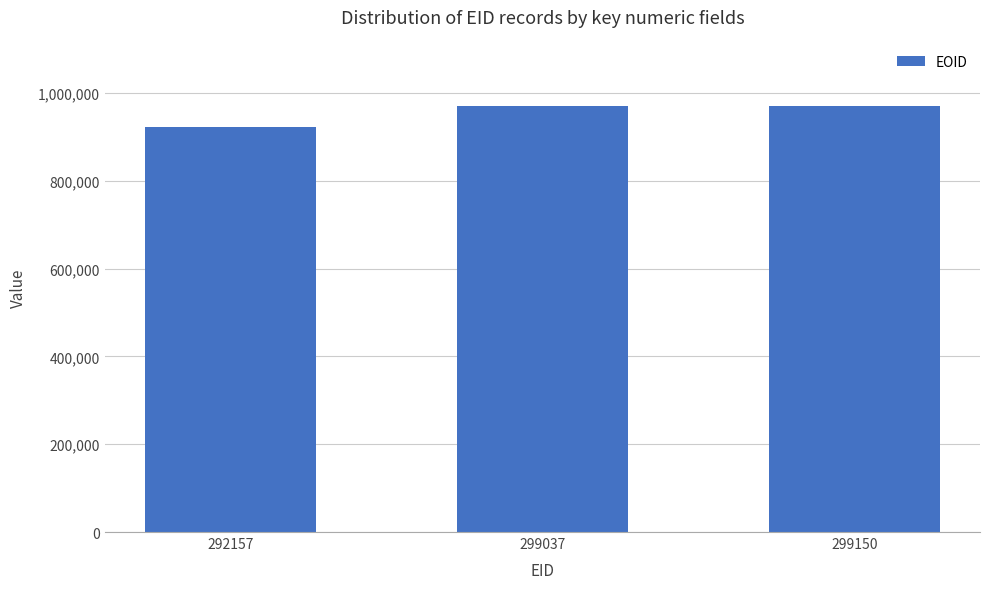

What is the value of the 3rd bar from the left?

969800